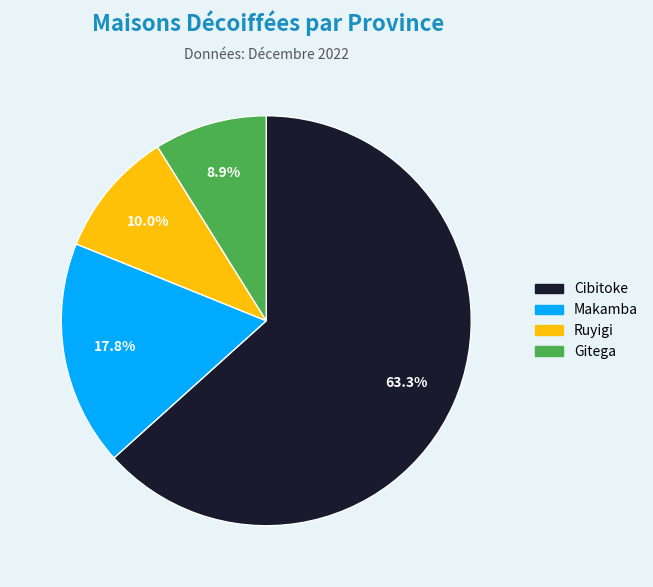

Count the number of slices in the pie.

4